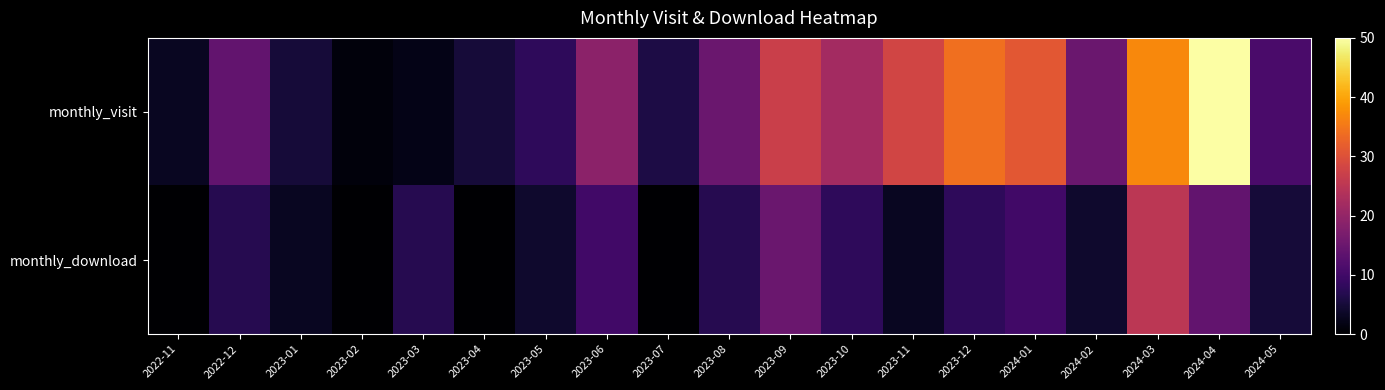

At which category is the sum across all series the highest?

2024-04